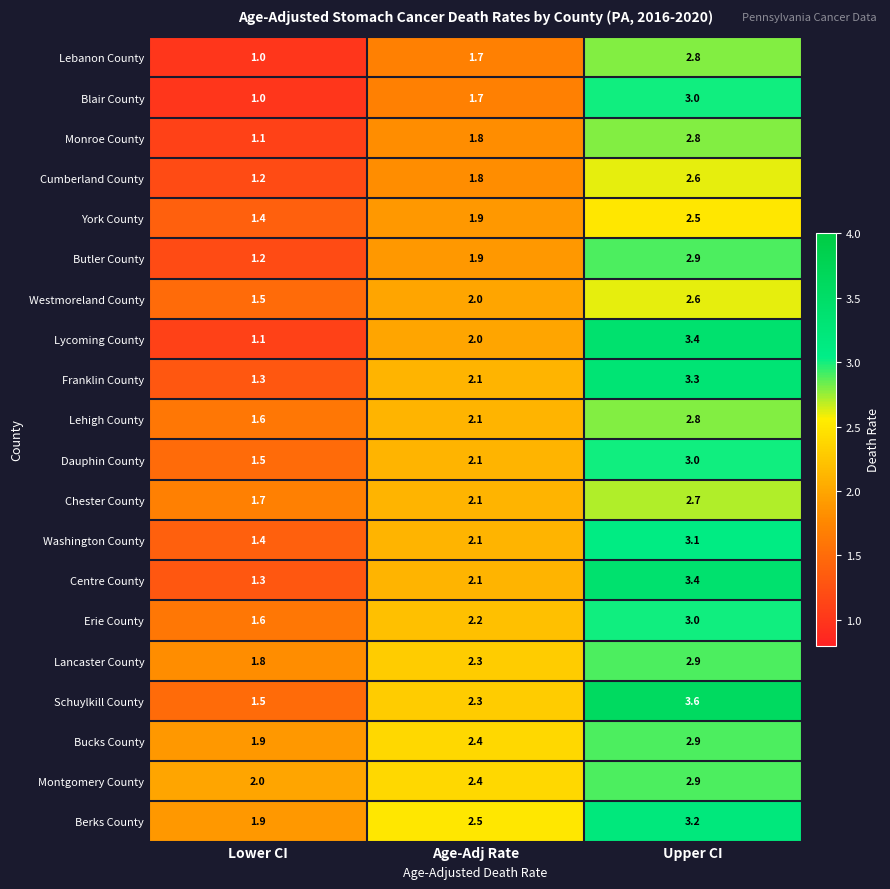

At which category is the sum across all series the highest?

Upper CI